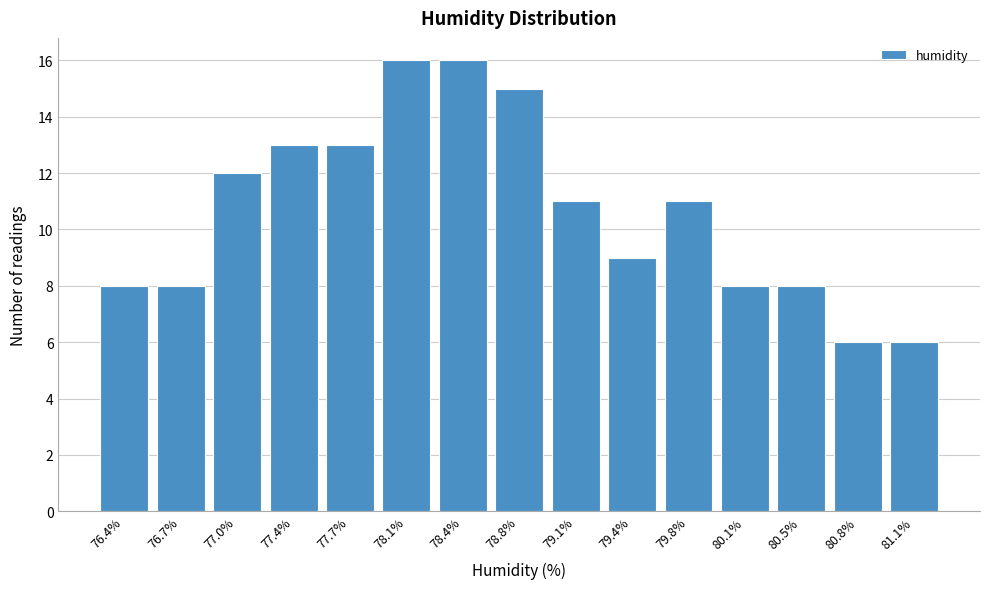

Reading left to right, transcribe all the data shown in this chart.

76.4%=8	76.7%=8	77.0%=12	77.4%=13	77.7%=13	78.1%=16	78.4%=16	78.8%=15	79.1%=11	79.4%=9	79.8%=11	80.1%=8	80.5%=8	80.8%=6	81.1%=6